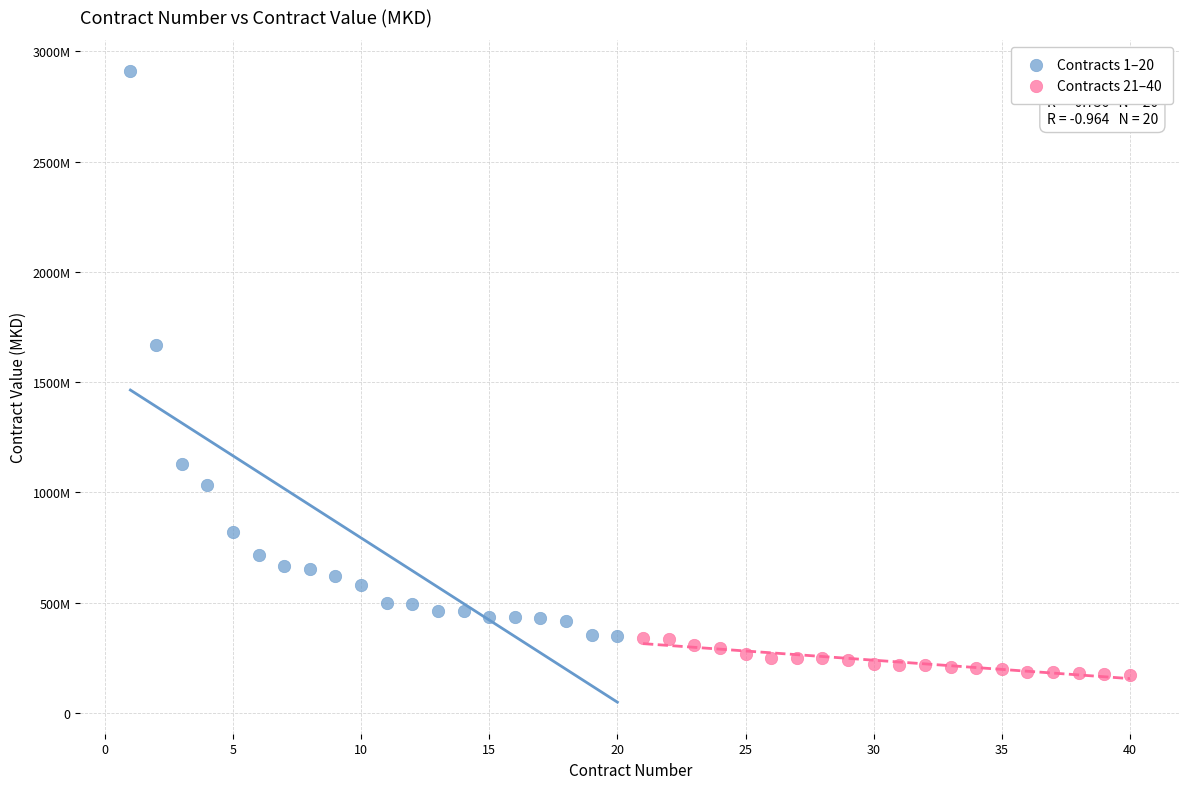

Which series contains the lowest Y value?

Contracts 21–40